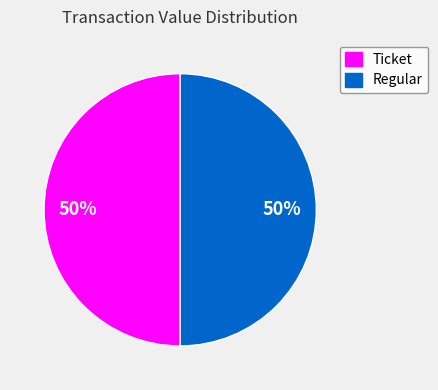

To the nearest percent, what is the average slice percentage?

50%